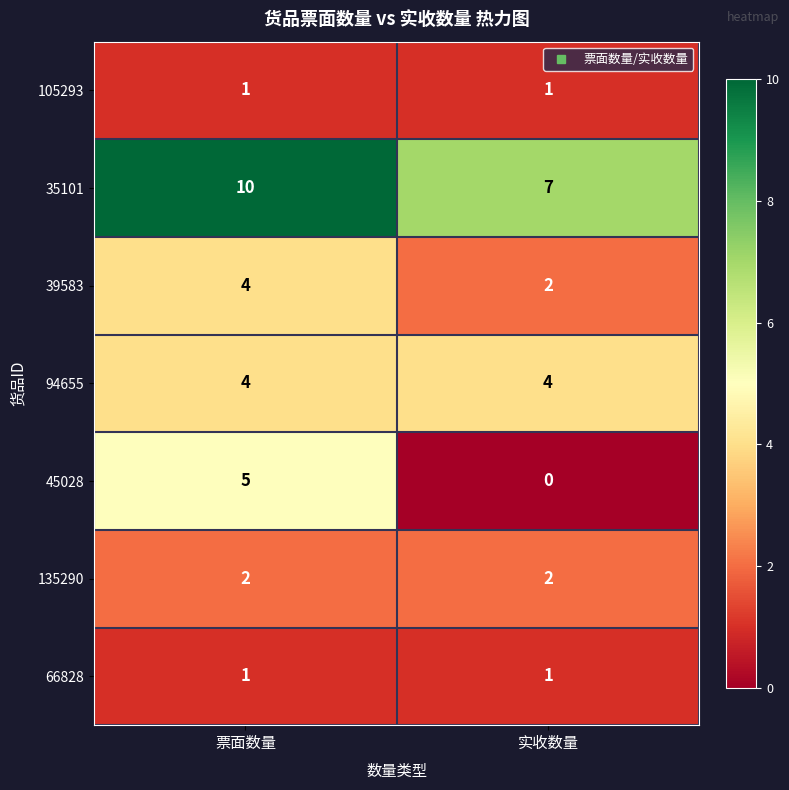

The 105293 series shows 0 at 票面数量. True or false?

False